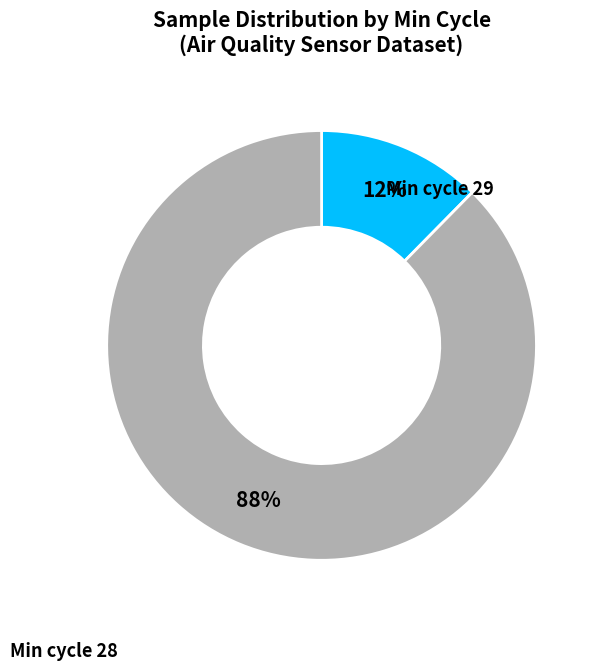

Is there a majority slice in this chart?

Yes